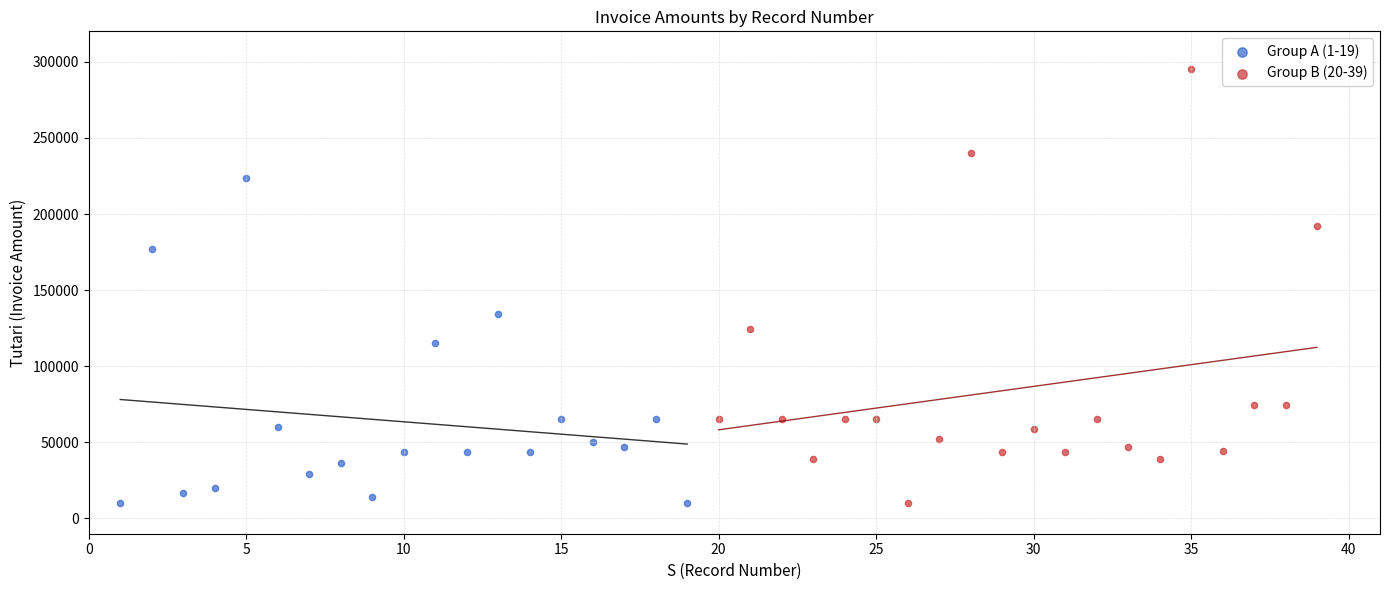

Which series has the widest spread of Y values?

Group B (20-39)